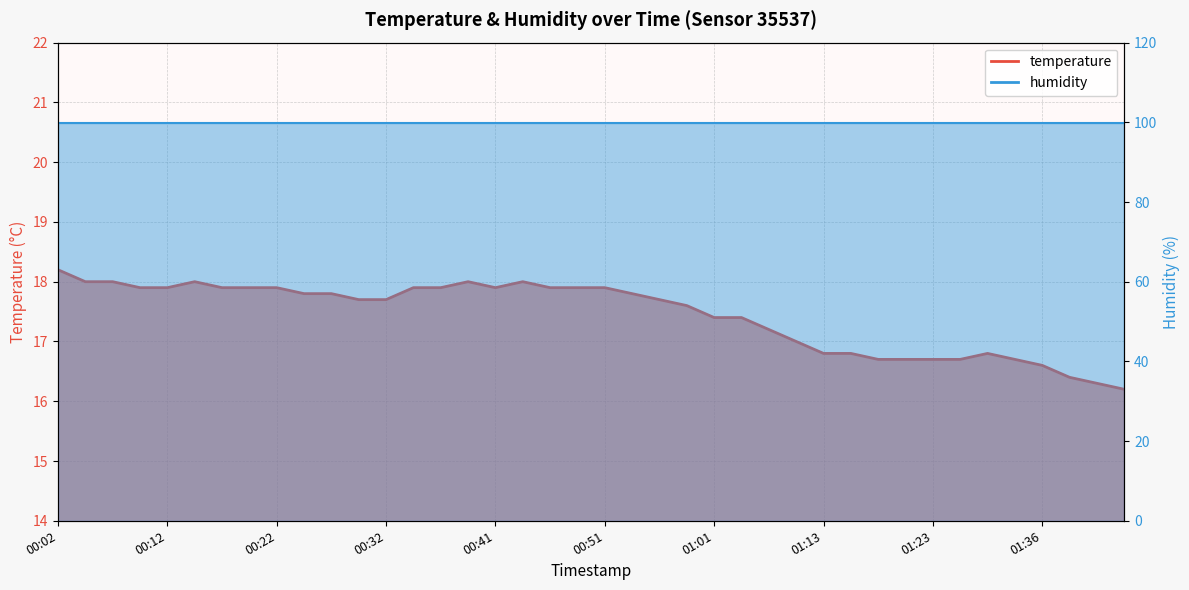

What is the change in value from 01:04 to 01:43?

-1.2